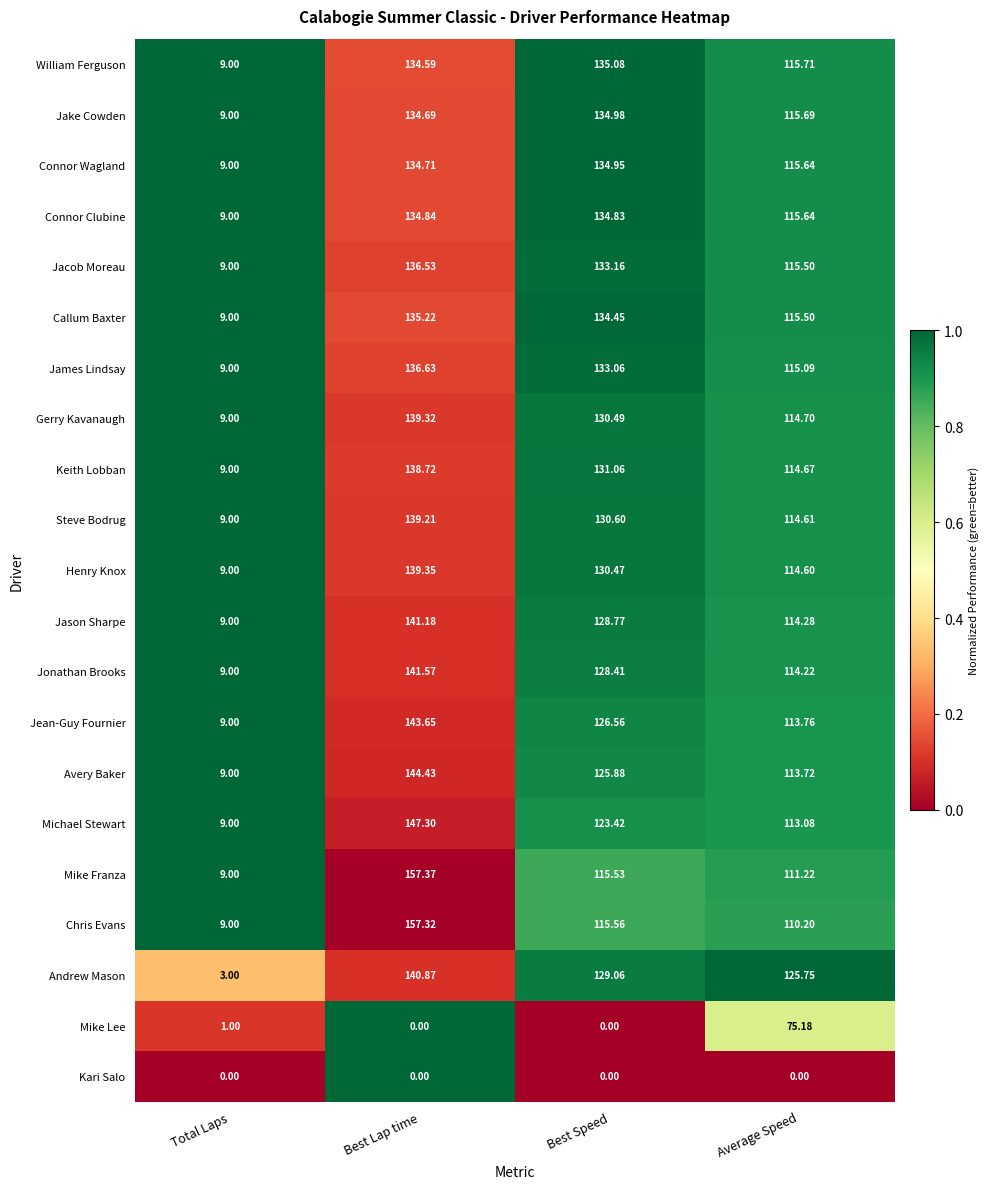

Which series has the widest spread of values?

Mike Franza